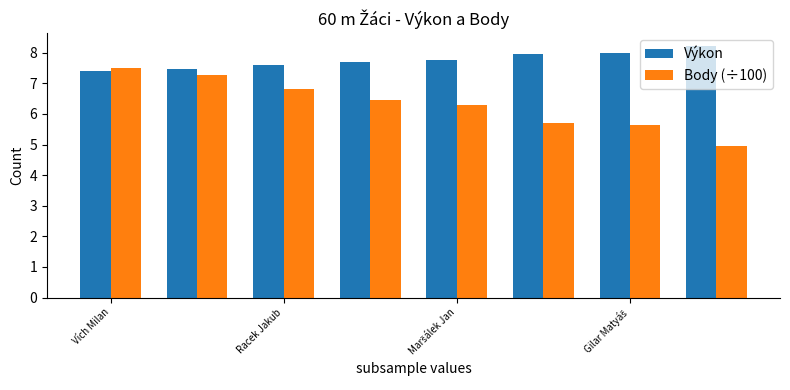

Which series has the widest spread of values?

Body (÷100)